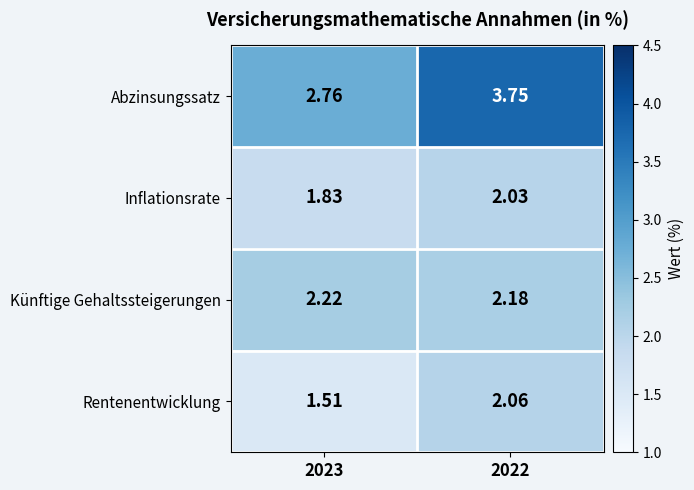

Which series has the largest total across all categories?

Abzinsungssatz